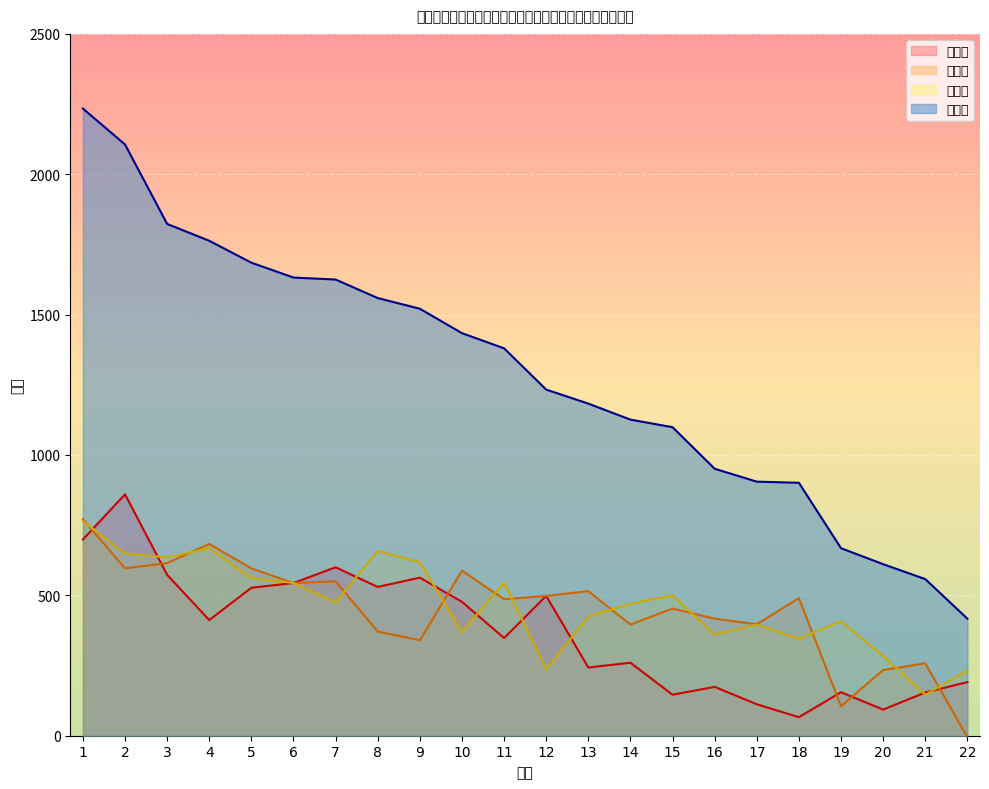

At which label is 第三轮 closest to 455?

14